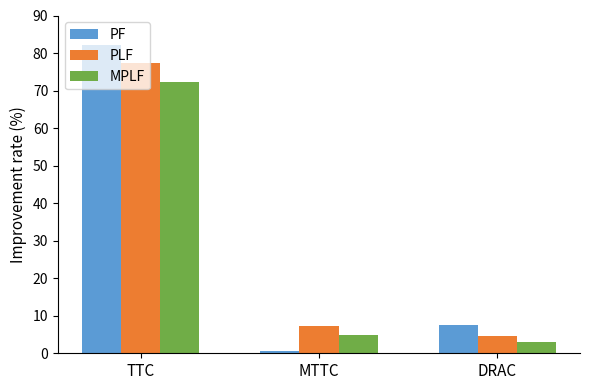

Rank the series by their maximum value, from lowest to highest.

MPLF, PLF, PF